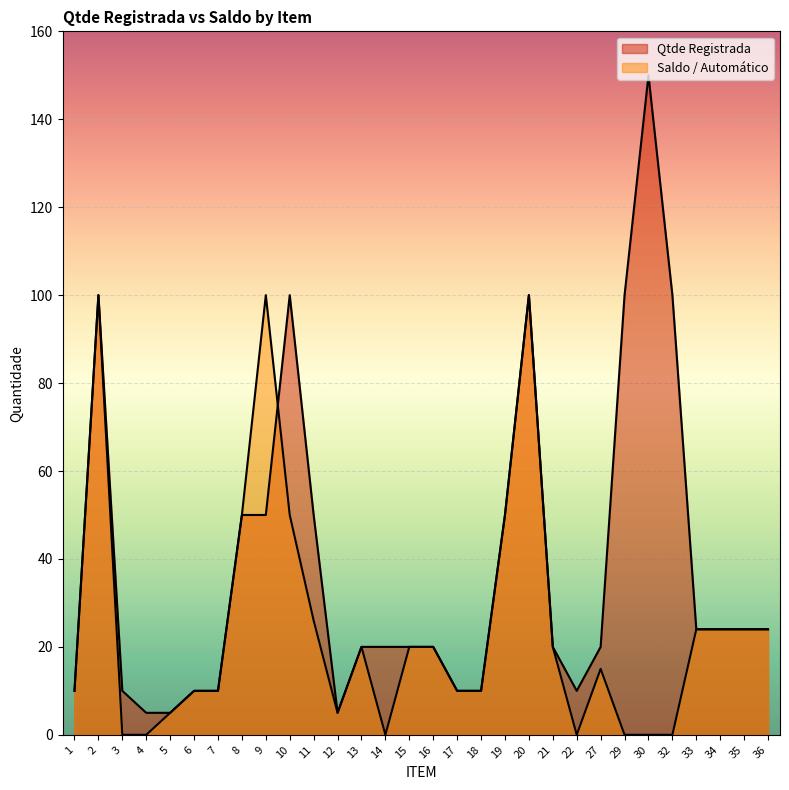

The value of Qtde Registrada at 15 is 35. True or false?

False